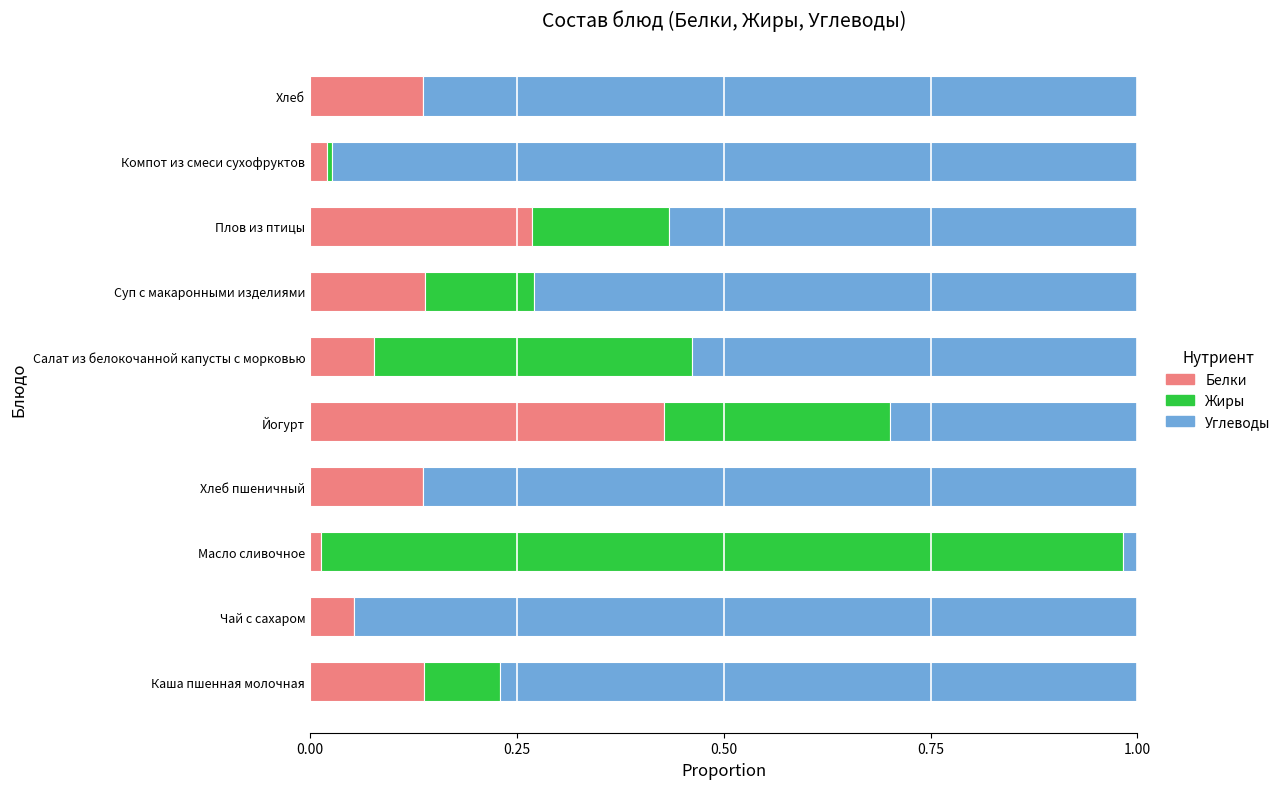

What are all the series names shown in the legend?

Белки, Жиры, Углеводы